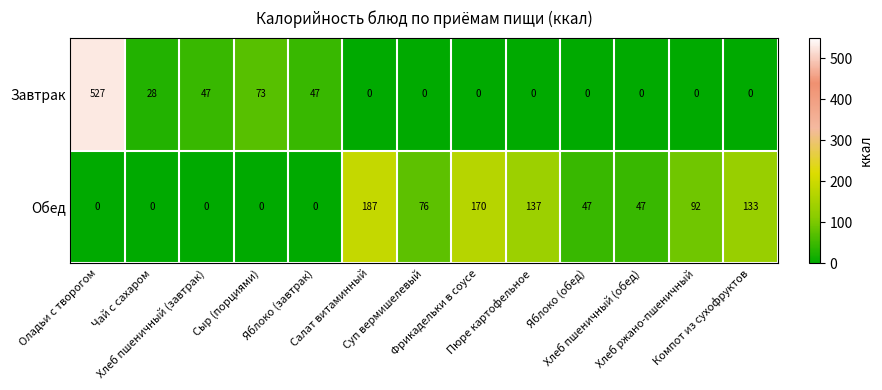

Between Хлеб пшеничный (завтрак) and Салат витаминный, which series saw the biggest shift?

Обед